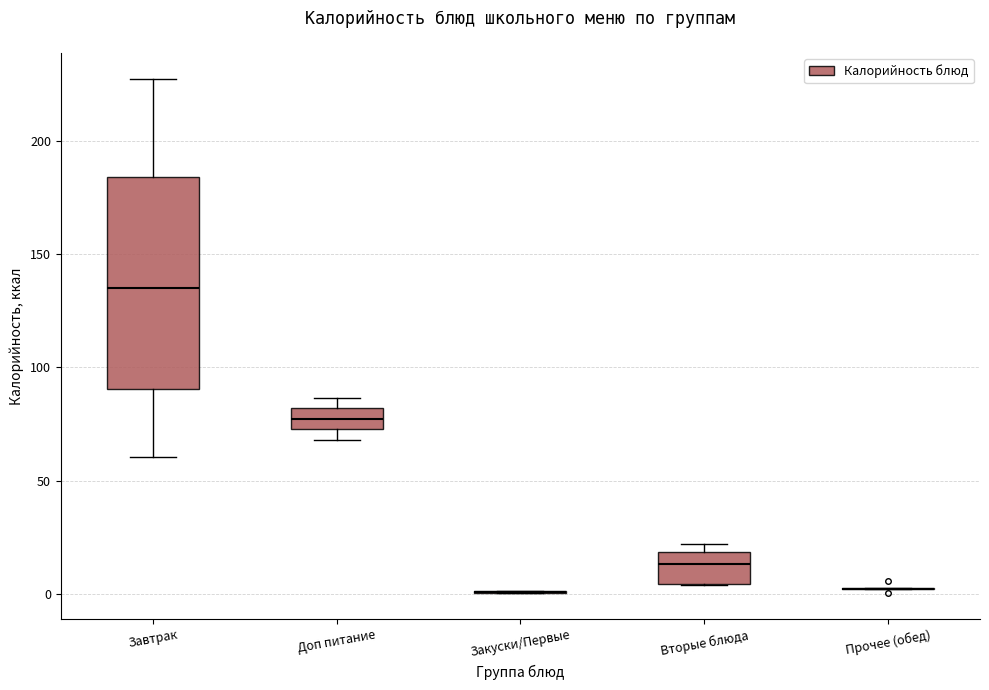

Comparing the boxes themselves (not the whiskers), which one is the tallest?

Завтрак